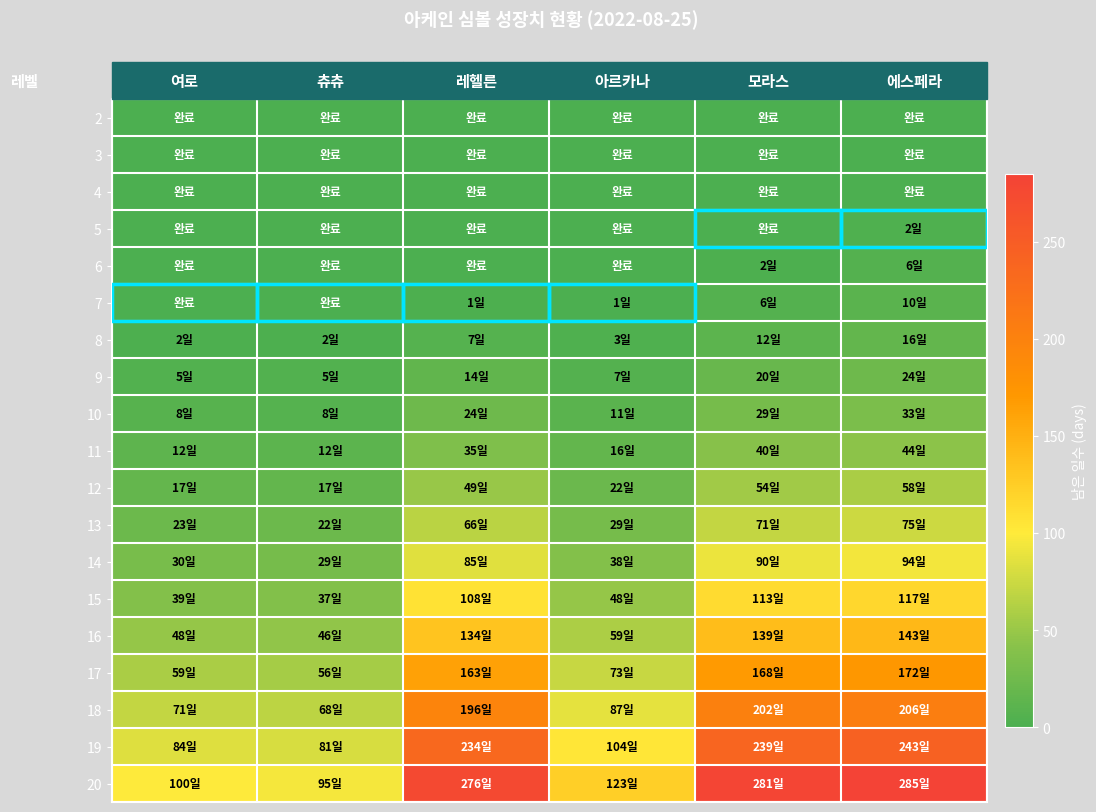

Reading left to right, extract all data points from this chart.

2: 여로=0.0	츄츄=0.0	레헬른=0.0	아르카나=0.0	모라스=0.0	에스페라=0.0
3: 여로=0.0	츄츄=0.0	레헬른=0.0	아르카나=0.0	모라스=0.0	에스페라=0.0
4: 여로=0.0	츄츄=0.0	레헬른=0.0	아르카나=0.0	모라스=0.0	에스페라=0.0
5: 여로=0.0	츄츄=0.0	레헬른=0.0	아르카나=0.0	모라스=0.0	에스페라=2.4
6: 여로=0.0	츄츄=0.0	레헬른=0.0	아르카나=0.0	모라스=1.8	에스페라=5.8
7: 여로=0.0	츄츄=0.0	레헬른=1.1	아르카나=0.6	모라스=6.2	에스페라=10.2
8: 여로=2.0	츄츄=1.9	레헬른=7.0	아르카나=3.2	모라스=12.1	에스페라=16.1
9: 여로=4.7	츄츄=4.5	레헬른=14.5	아르카나=6.6	모라스=19.6	에스페라=23.6
10: 여로=8.1	츄츄=7.8	레헬른=23.9	아르카나=10.7	모라스=29.0	에스페라=33.0
11: 여로=12.3	츄츄=11.8	레헬른=35.4	아르카나=15.8	모라스=40.5	에스페라=44.5
12: 여로=17.4	츄츄=16.6	레헬른=49.2	아르카나=22.0	모라스=54.4	에스페라=58.4
13: 여로=23.4	츄츄=22.3	레헬른=65.8	아르카나=29.3	모라스=70.9	에스페라=74.9
14: 여로=30.4	츄츄=29.1	레헬른=85.1	아르카나=37.9	모라스=90.2	에스페라=94.2
15: 여로=38.6	츄츄=36.9	레헬른=107.6	아르카나=47.9	모라스=112.8	에스페라=116.8
16: 여로=48.0	츄츄=45.9	레헬른=133.5	아르카나=59.4	모라스=138.6	에스페라=142.6
17: 여로=58.7	츄츄=56.2	레헬른=163.0	아르카나=72.6	모라스=168.1	에스페라=172.1
18: 여로=70.9	츄츄=67.8	레헬른=196.4	아르카나=87.4	모라스=201.5	에스페라=205.5
19: 여로=84.5	츄츄=80.8	레헬른=233.9	아르카나=104.1	모라스=239.0	에스페라=243.0
20: 여로=99.7	츄츄=95.4	레헬른=275.8	아르카나=122.7	모라스=280.9	에스페라=284.9